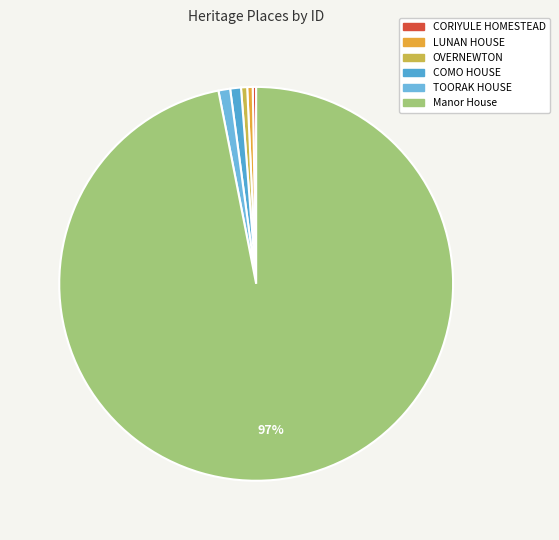

What is the largest slice in the pie chart?

Manor House